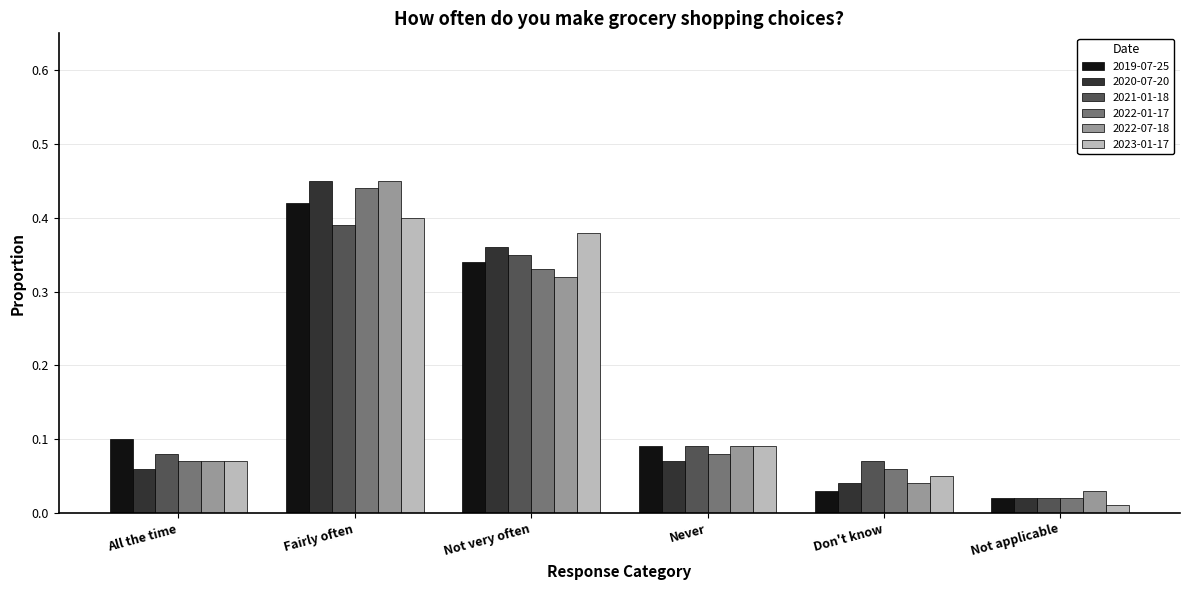

At which category is the sum across all series the highest?

Fairly often